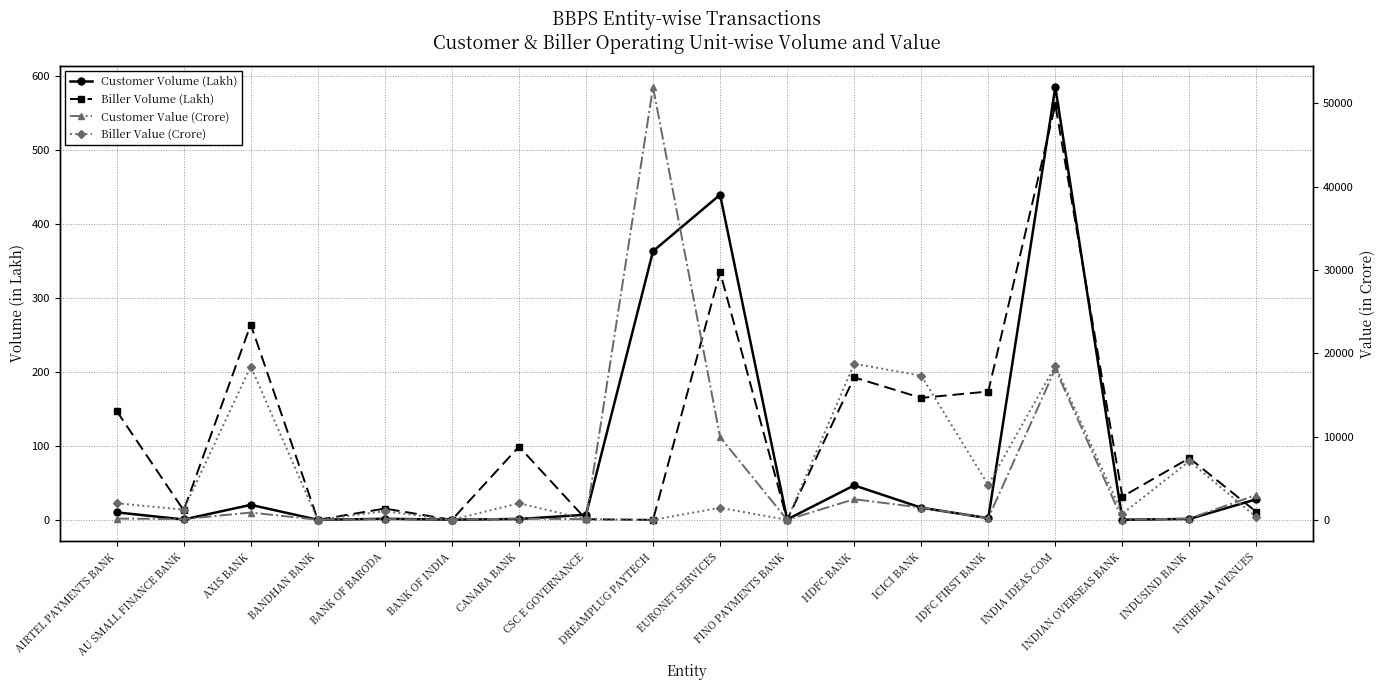

The Biller Value (Crore) series shows 525.9 at INFIBEAM AVENUES. True or false?

False